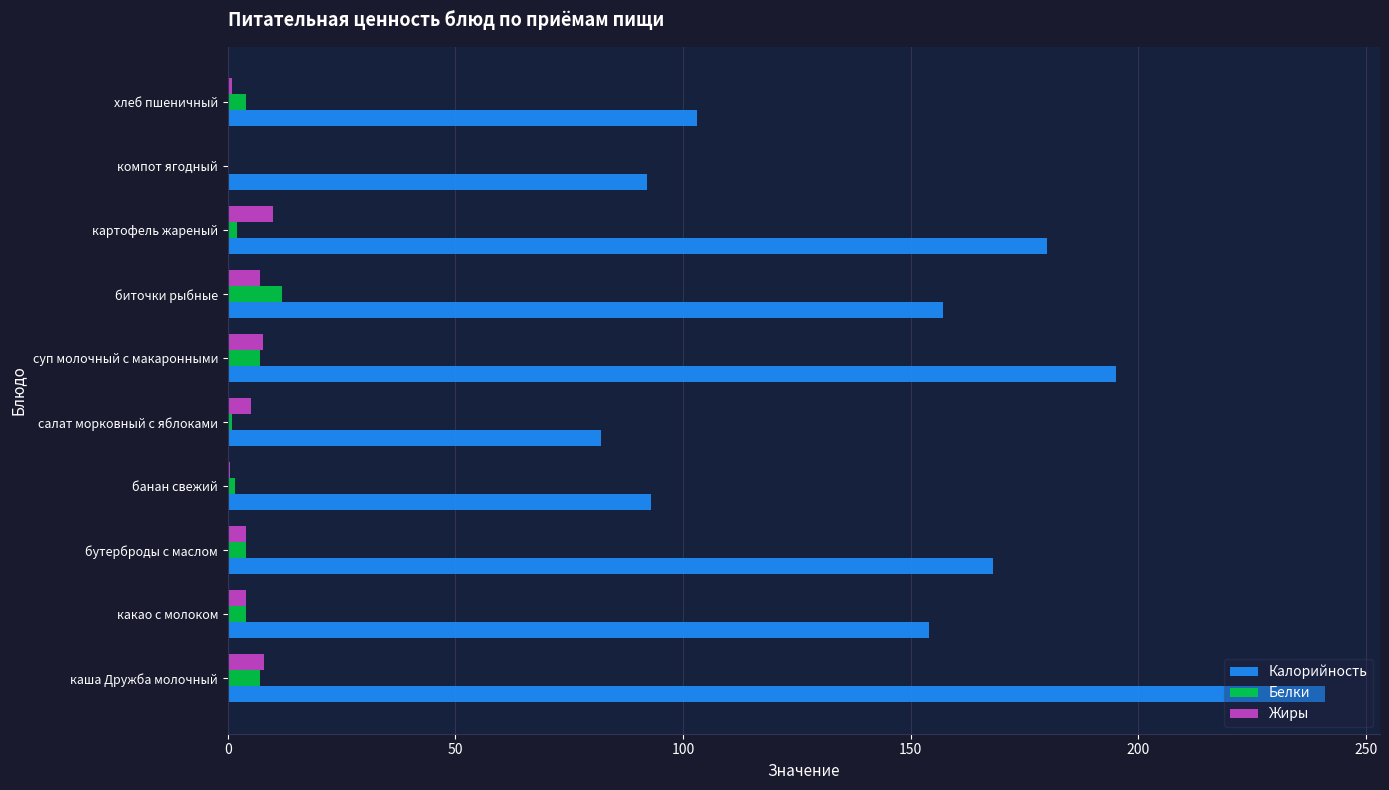

The Жиры series shows 7.7 at суп молочный с макаронными. True or false?

True